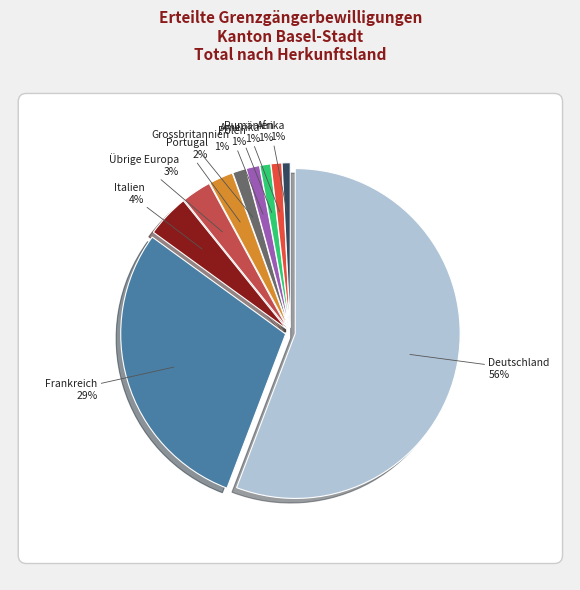

Is it true that Afrika is 7% of the pie?

False